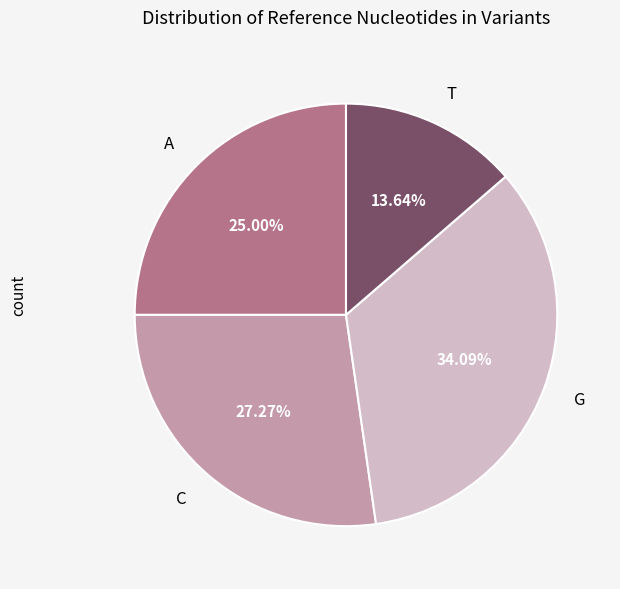

How many segments does this pie chart have?

4